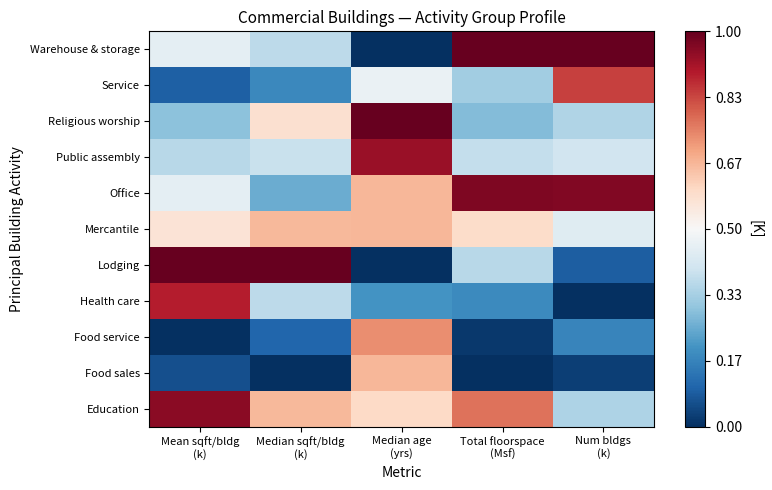

List the series in order of their peak value, lowest first.

Food sales, Mercantile, Food service, Service, Health care, Public assembly, Education, Office, Lodging, Religious worship, Warehouse & storage